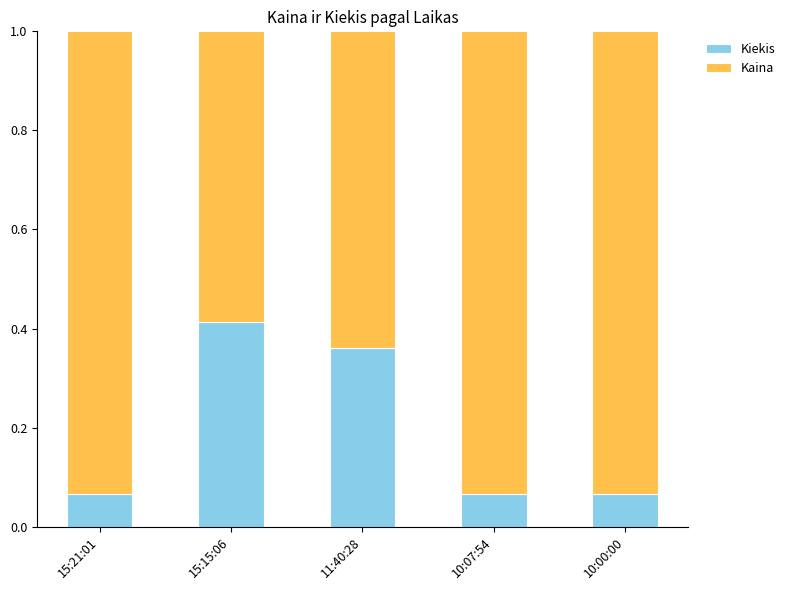

What is the difference between the maximum and second lowest values in the Kiekis series?

0.3